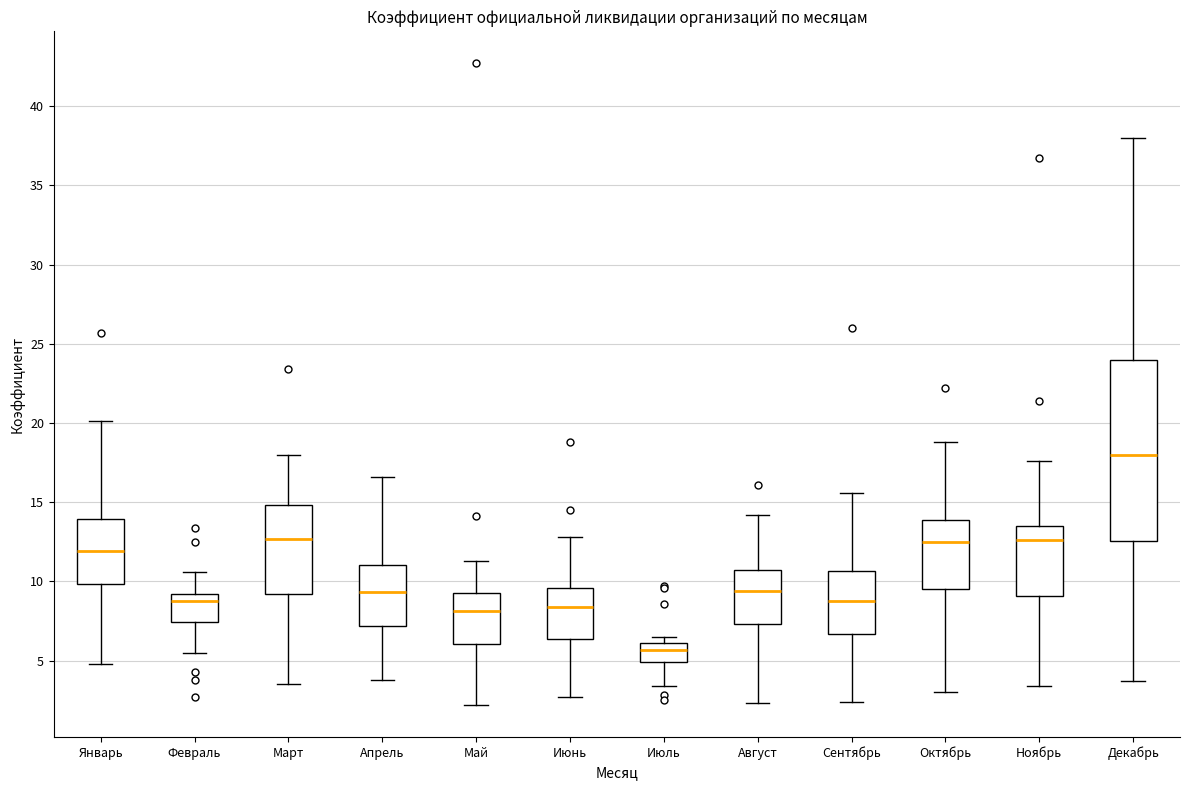

Which box is the tallest, from its lower edge to its upper edge?

Декабрь